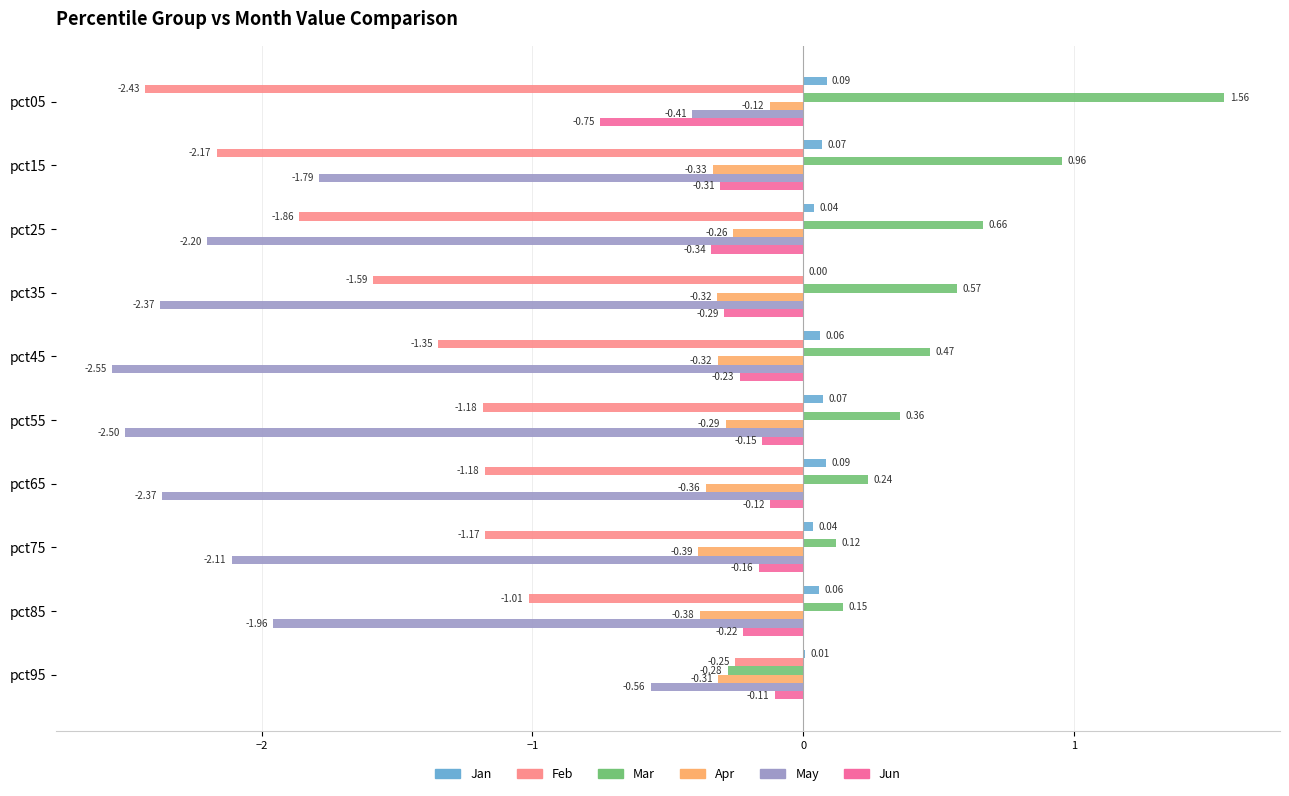

What is the sum of all Apr values?

-3.1